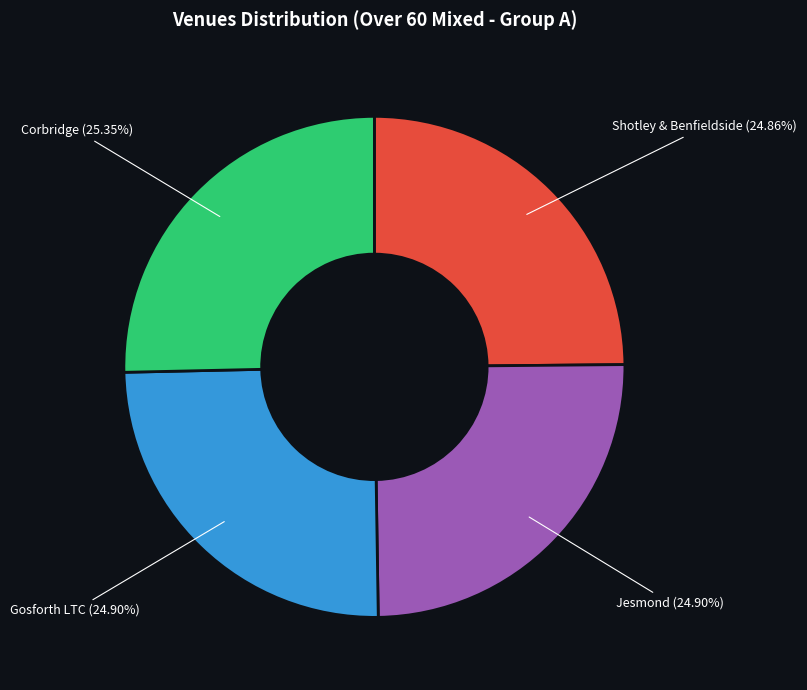

How many segments does this pie chart have?

4